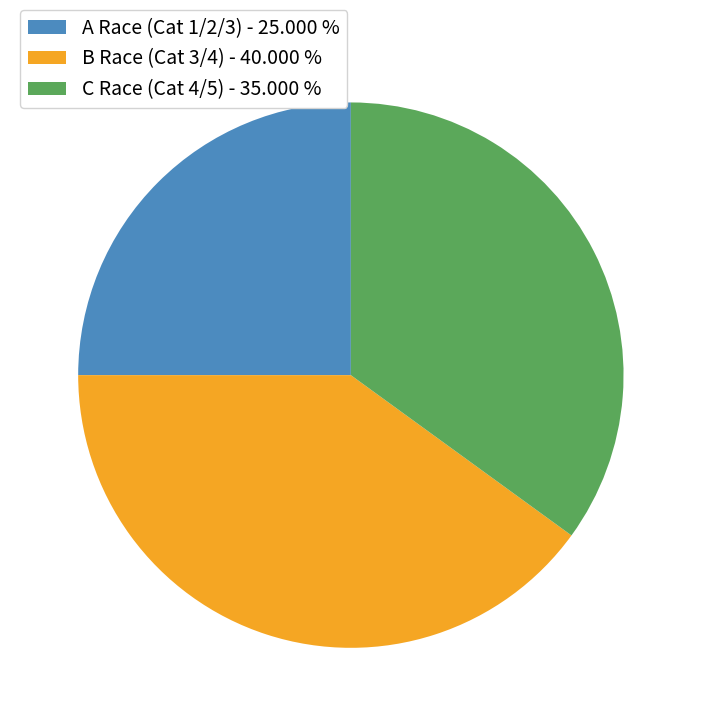

How many segments does this pie chart have?

3